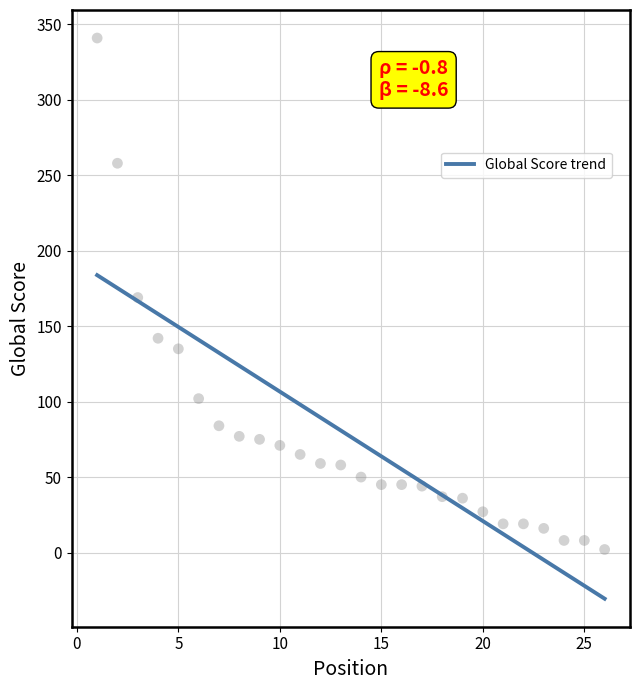

What is the change in value from 1 to 5?

-206